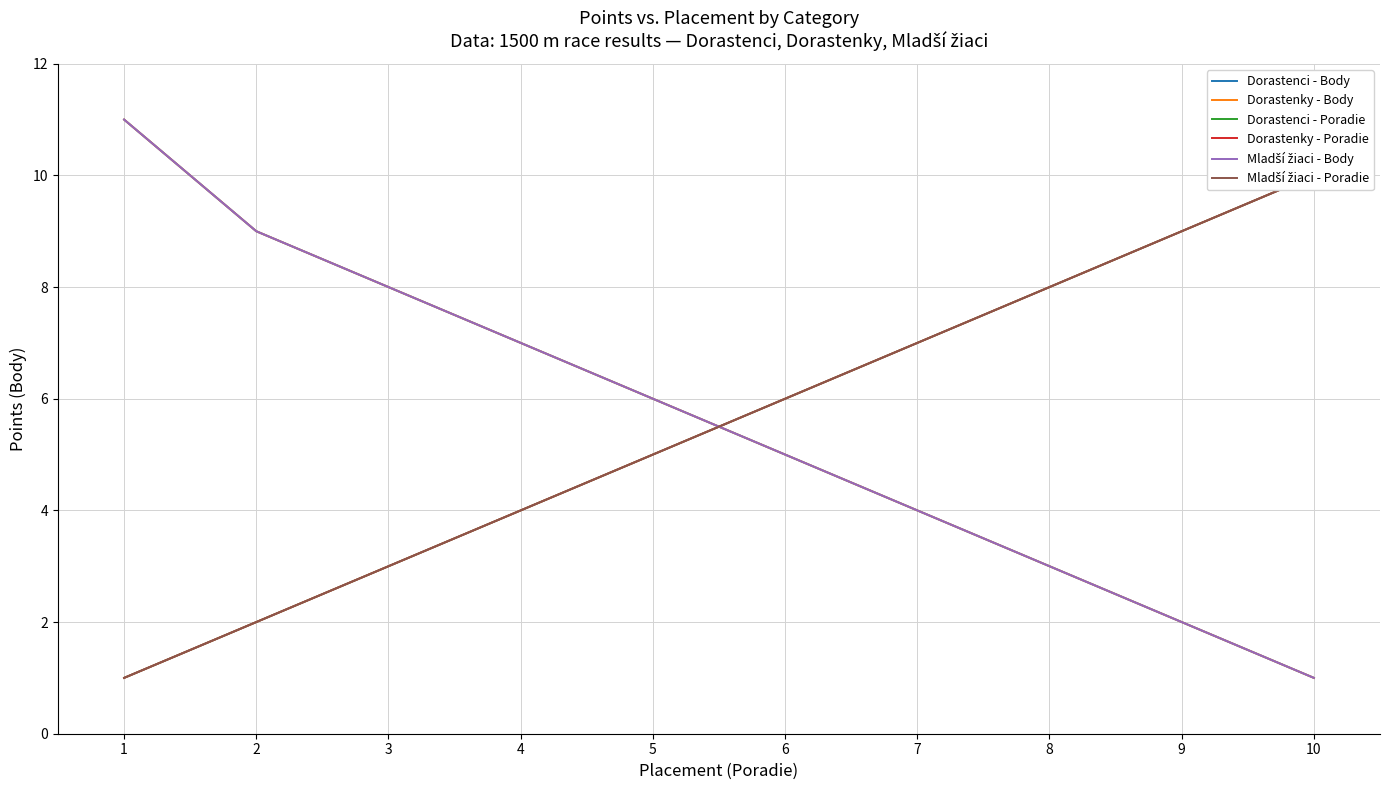

How many lines are shown in the chart?

6